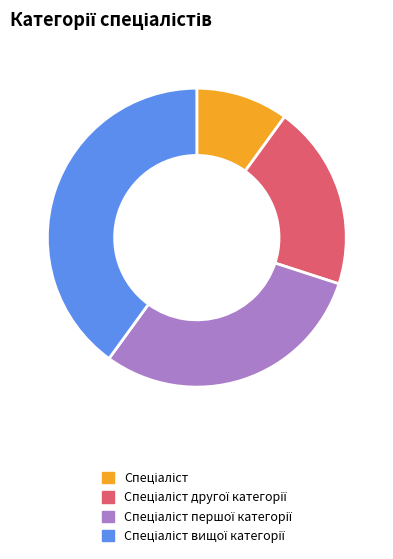

Is there any slice that represents more than half of the pie?

No